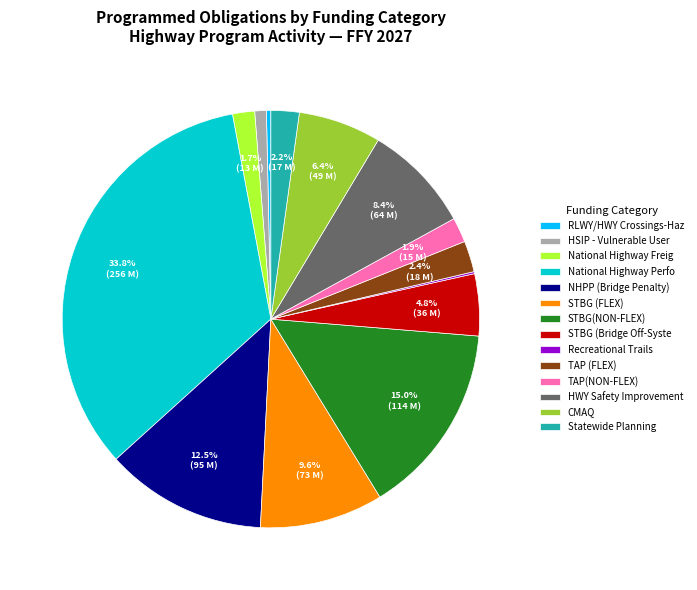

Does CMAQ represent more than half of the total?

No